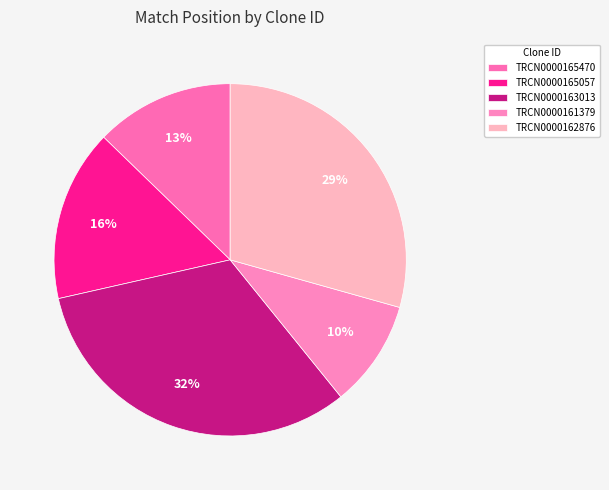

To the nearest percent, what percentage of the pie is TRCN0000162876?

29%